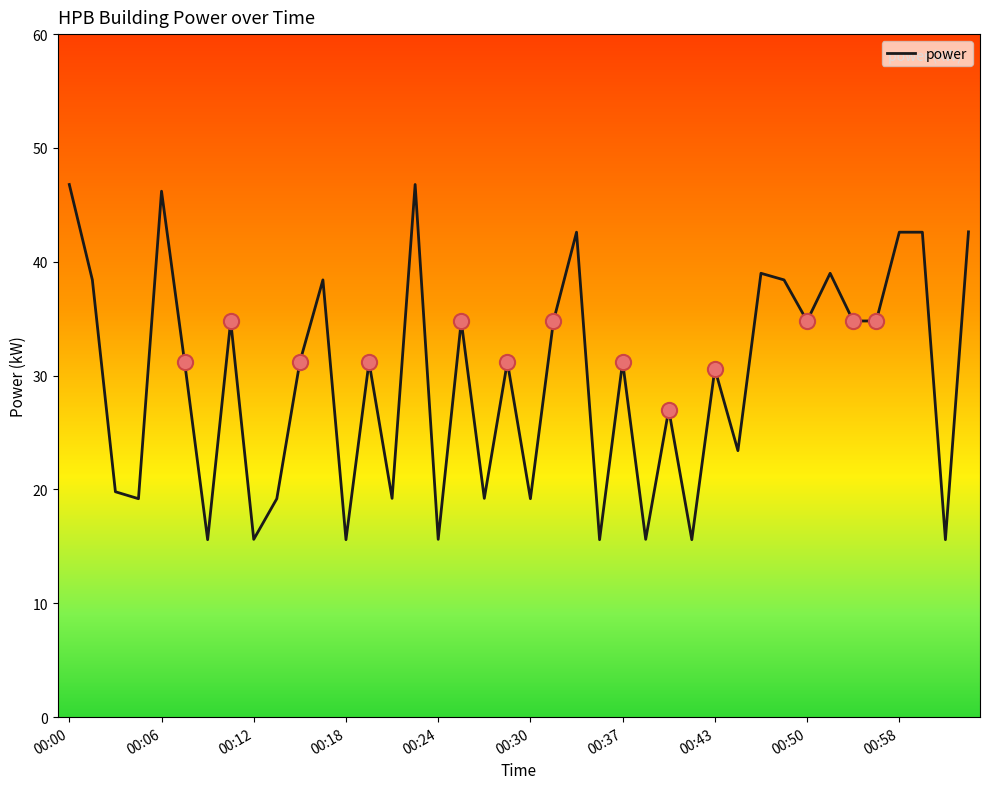

What is the change in value from 15 to 21?

-12.0